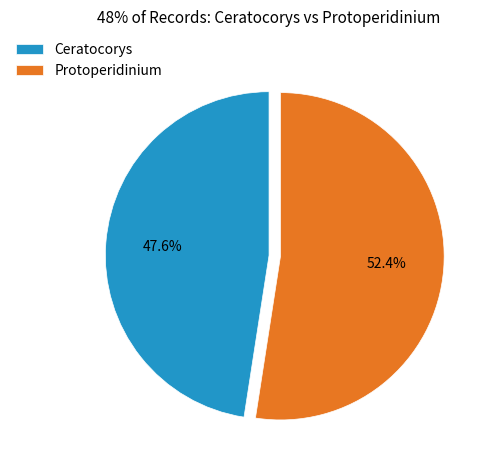

To the nearest percent, what percentage of the pie is Protoperidinium?

52%